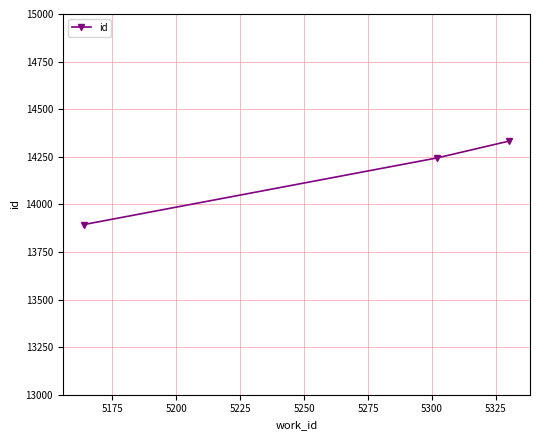

How many values are between 13894 and 14332?

3